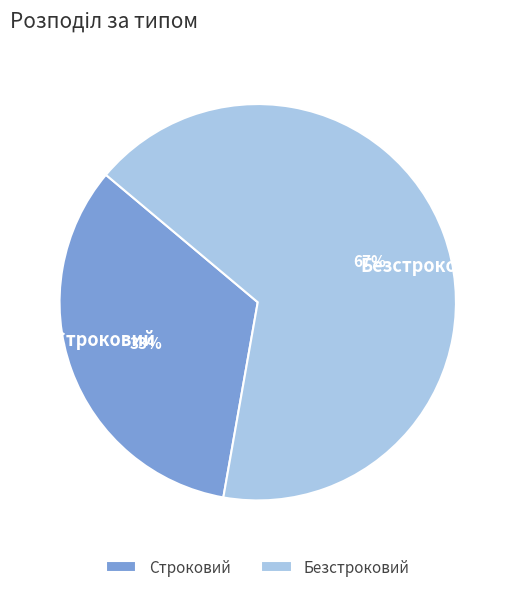

Which slice represents more than half of the pie?

Безстроковий